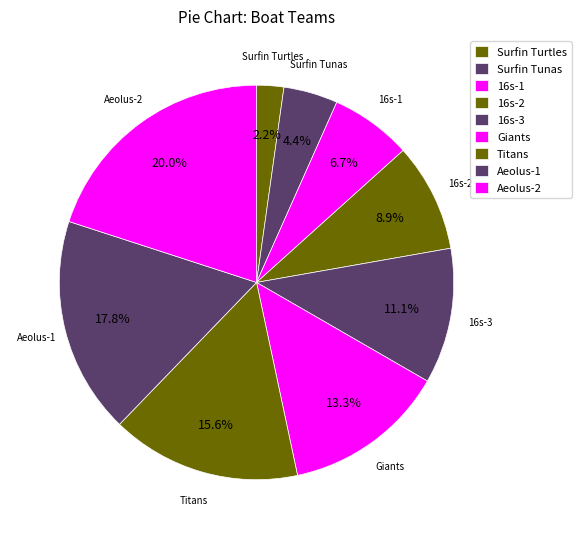

Which has a higher value, Aeolus-2 or Surfin Tunas?

Aeolus-2